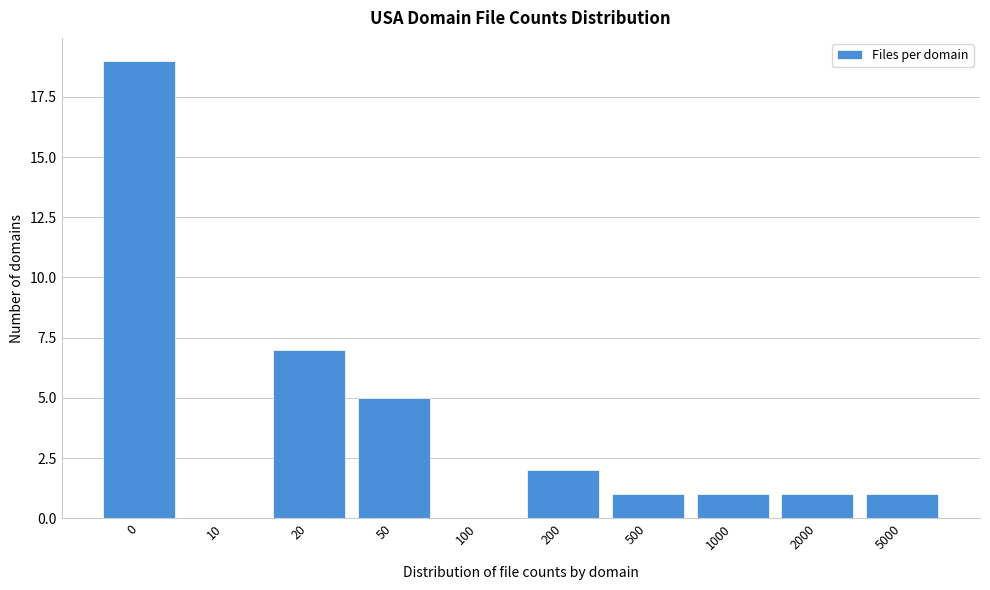

Reading left to right, what are all the values shown in this chart?

0=19	10=0	20=7	50=5	100=0	200=2	500=1	1000=1	2000=1	5000=1